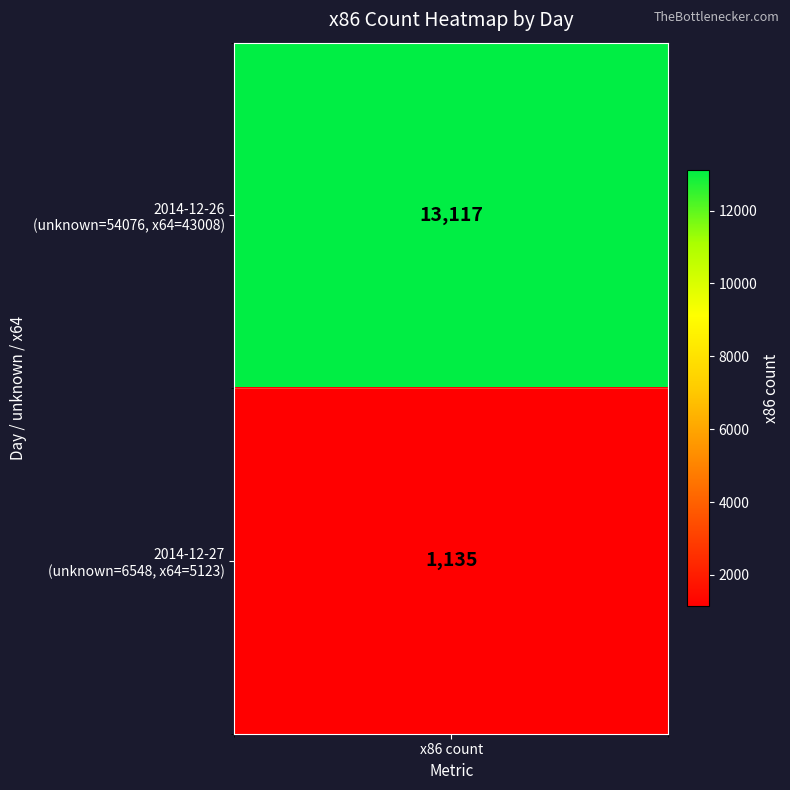

Is it true that the value at 2014-12-27 is 365?

False